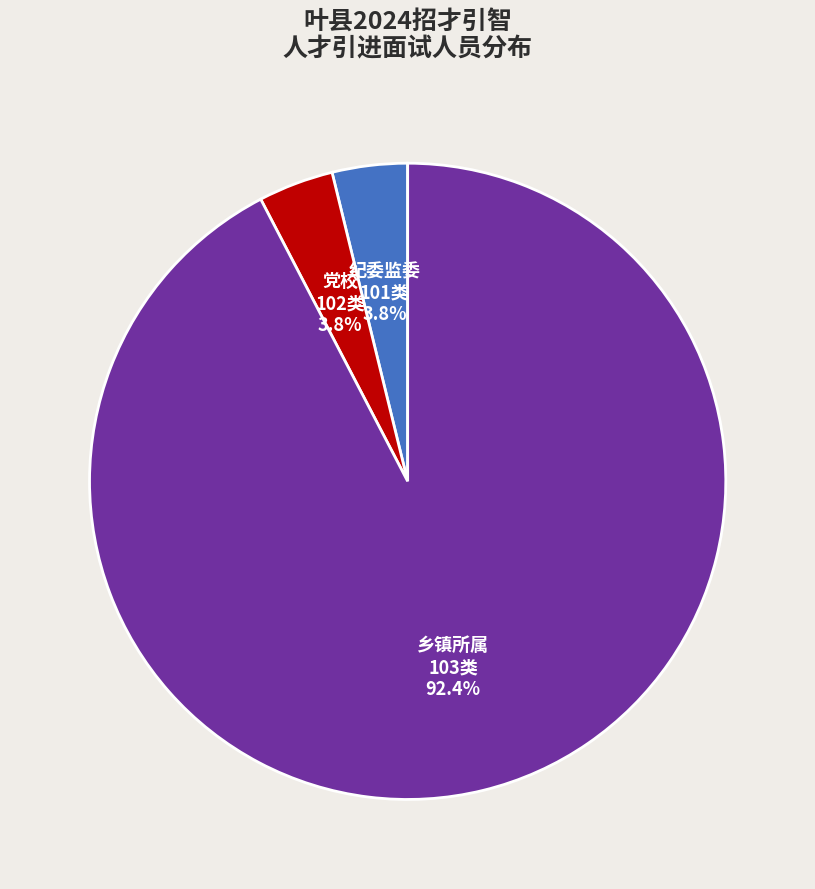

Is there any slice that represents more than half of the pie?

Yes